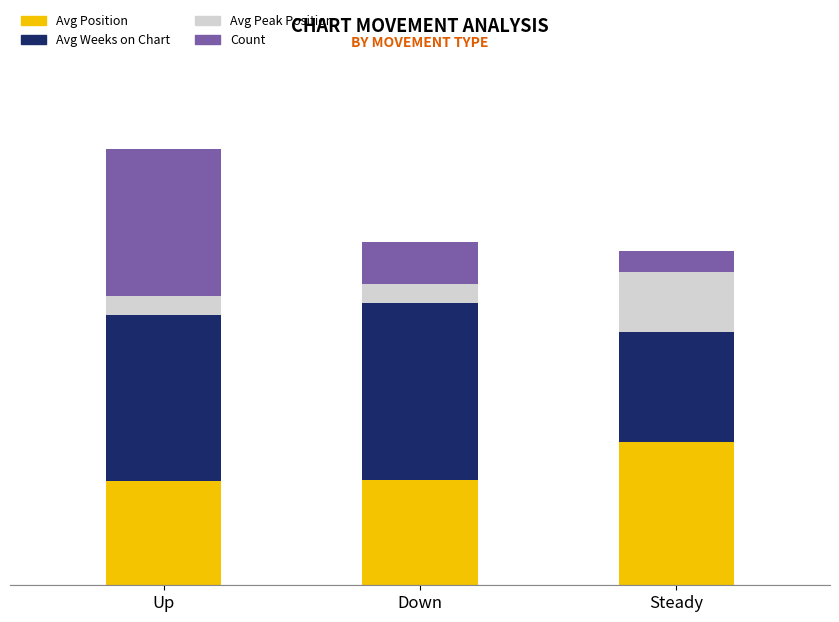

Are the bars horizontal?

No